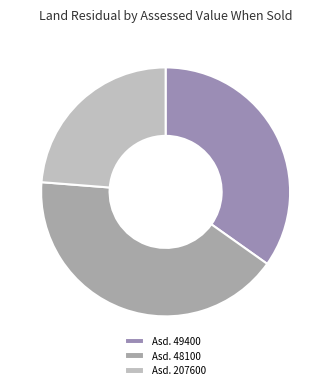

Does any single category account for the majority?

No